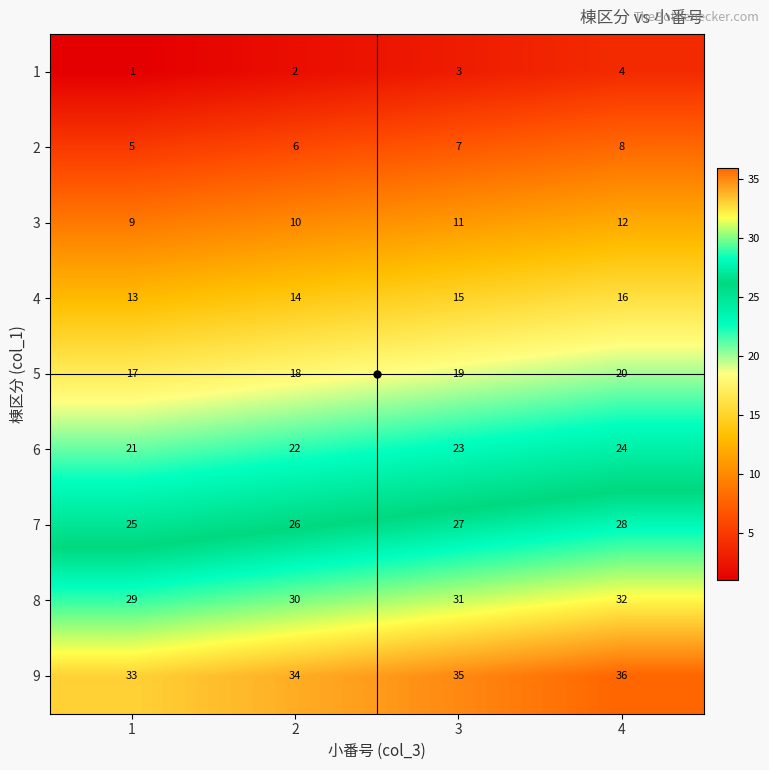

Count the 3 values in the range 10 to 12.

3